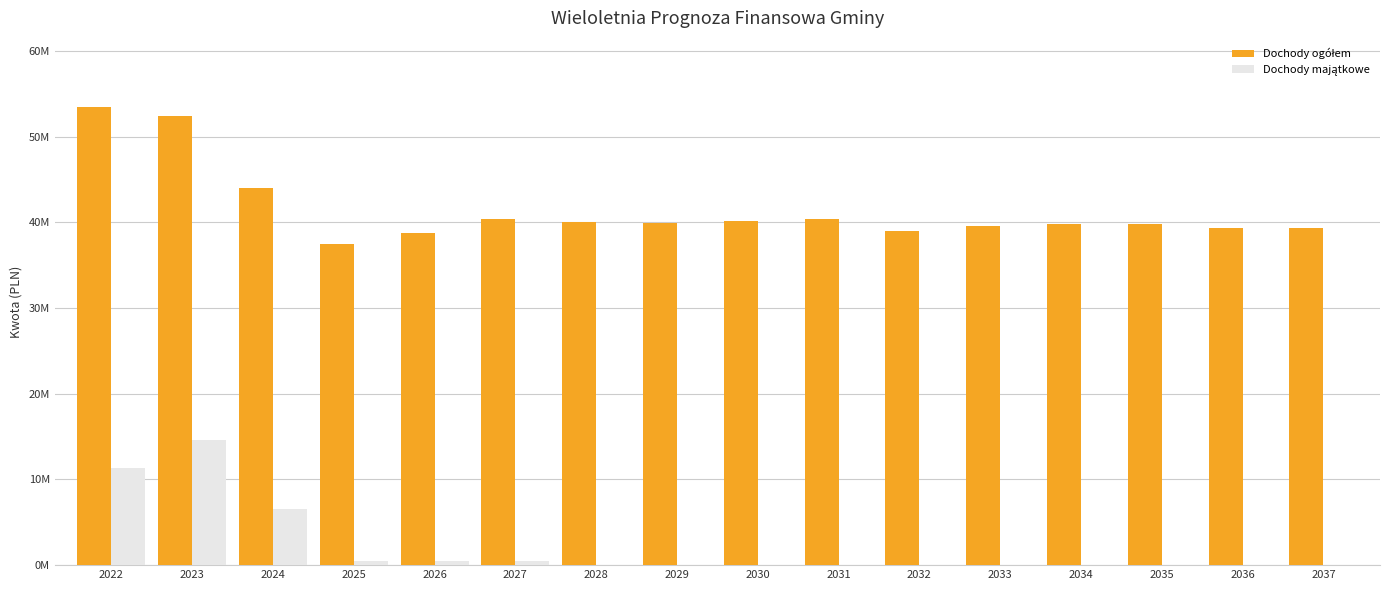

Does the chart contain stacked bars?

No